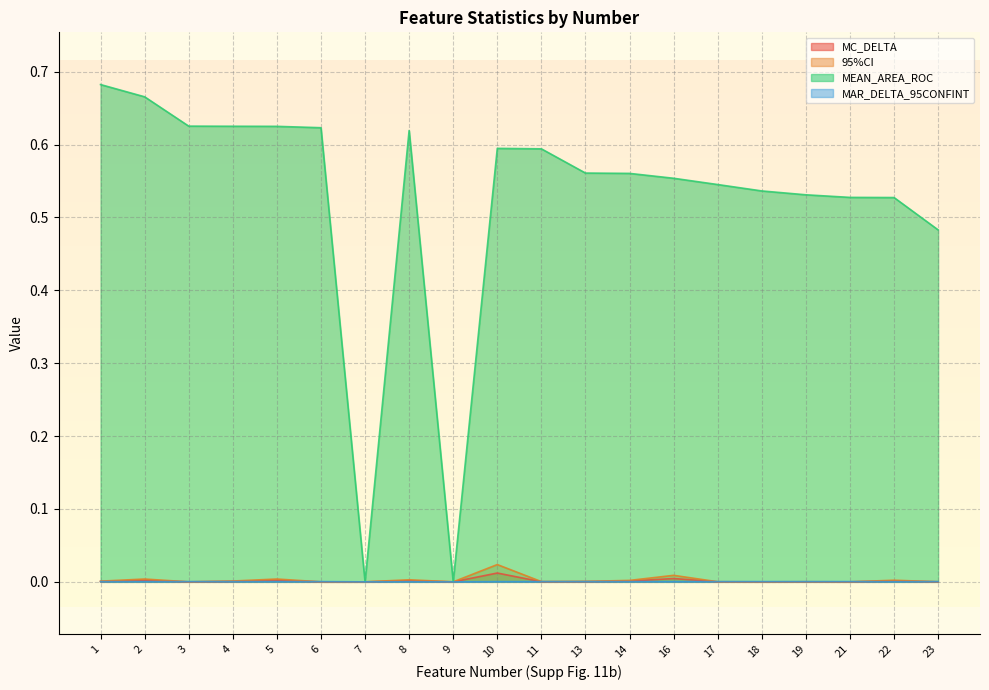

Rank the categories by MAR_DELTA_95CONFINT value from lowest to highest.

7, 9, 22, 8, 1, 2, 19, 5, 4, 3, 11, 6, 10, 16, 13, 21, 18, 14, 23, 17